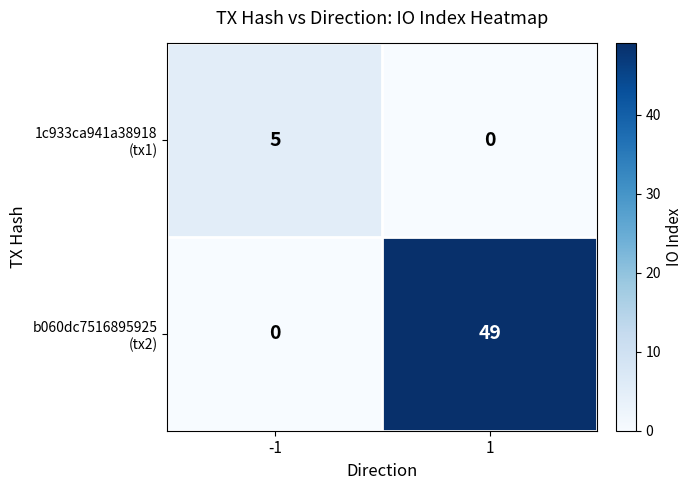

What is the greatest value displayed?

49